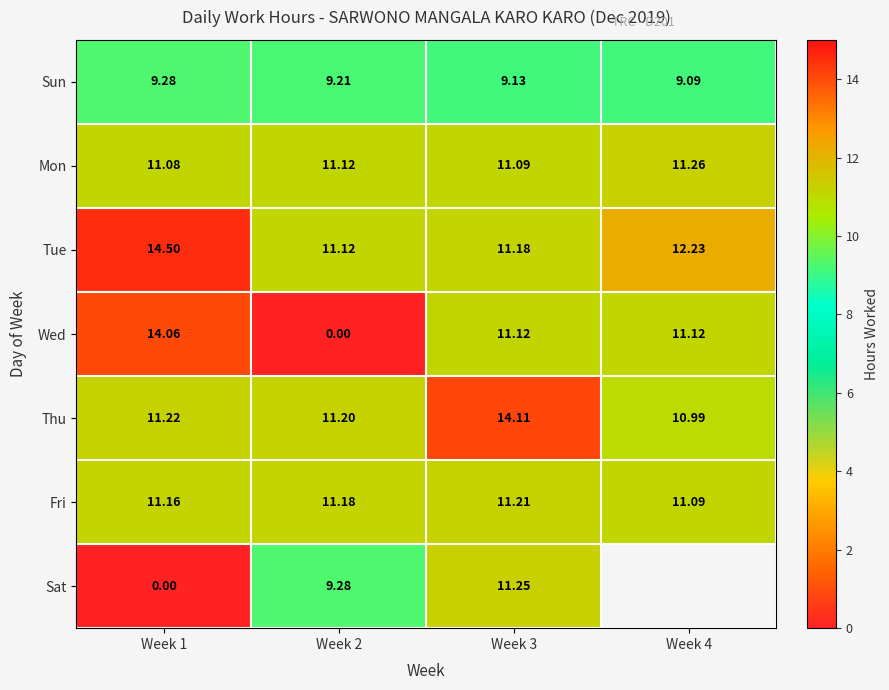

What is the total value across all series at Week 3?

79.1